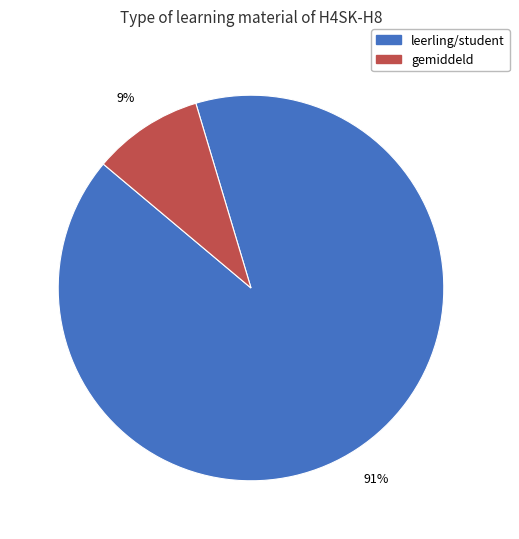

How many slices are in this pie chart?

2